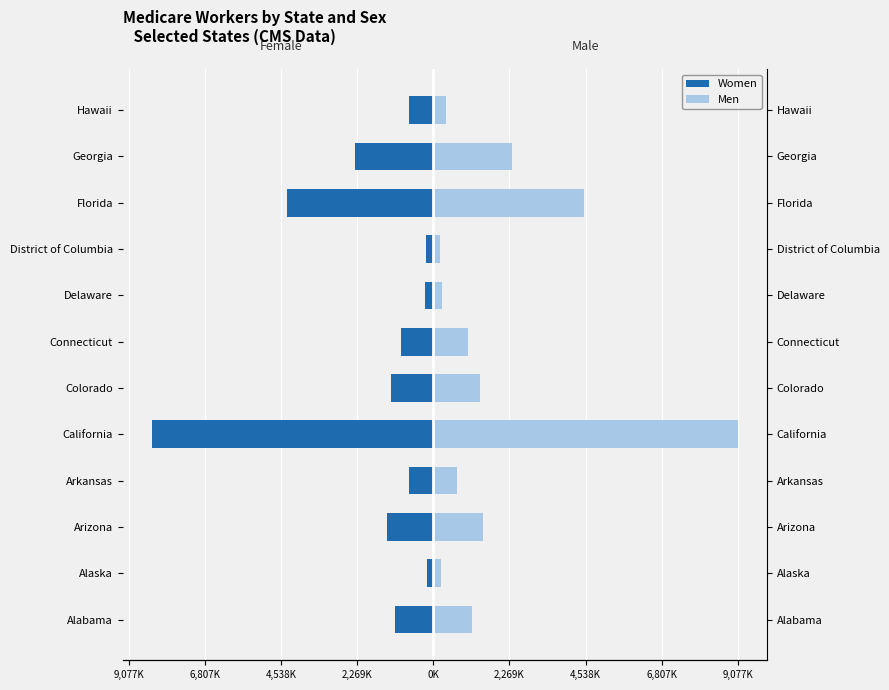

What is the average value of the Women series?

-1824960